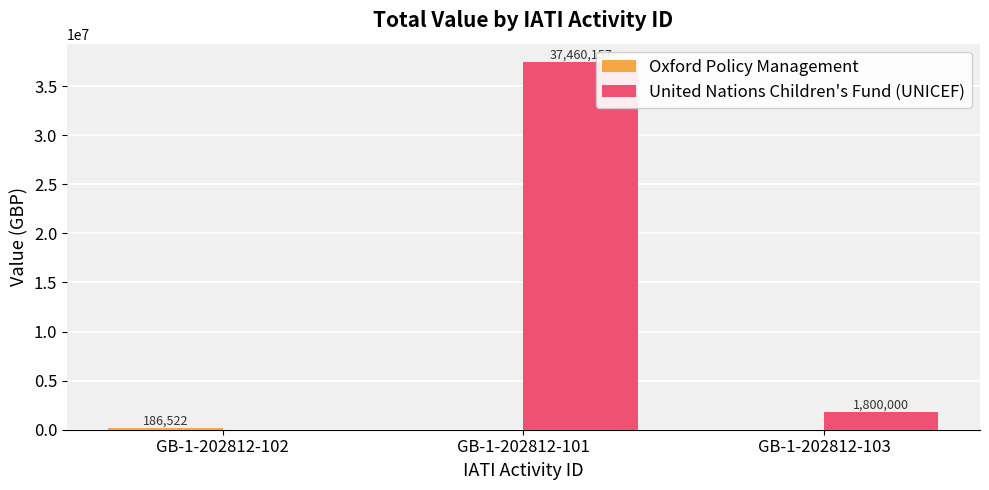

What is the total value across all series at GB-1-202812-101?

37460157